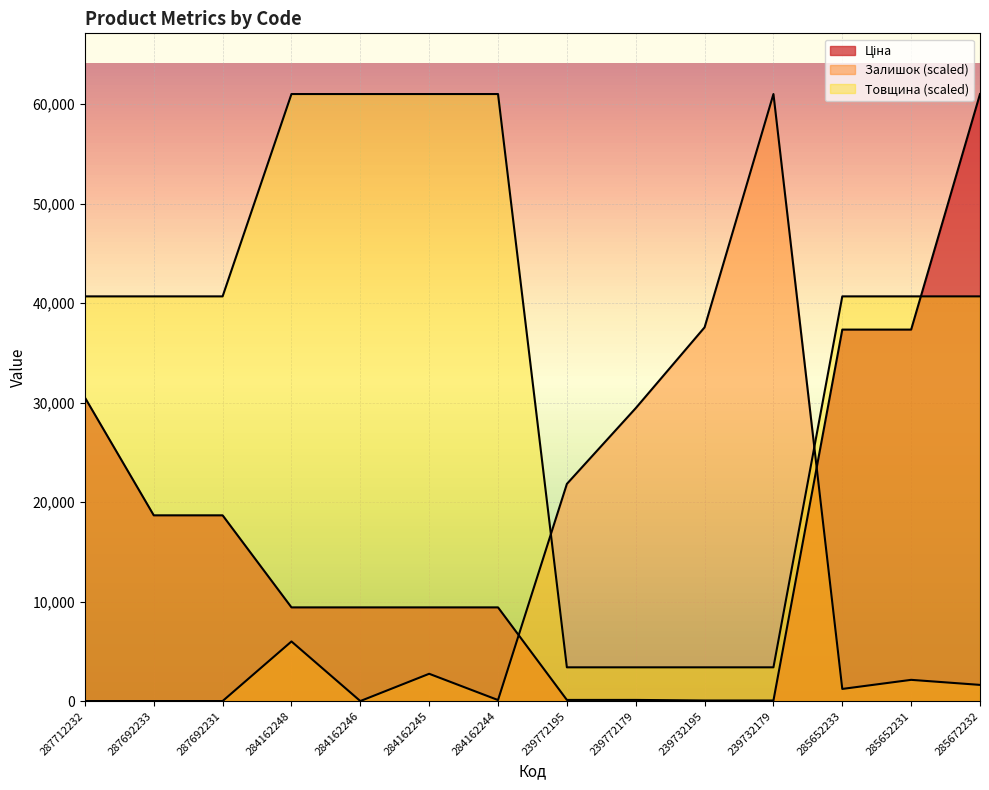

Is it true that Ціна equals 56.7 at 239732179?

True